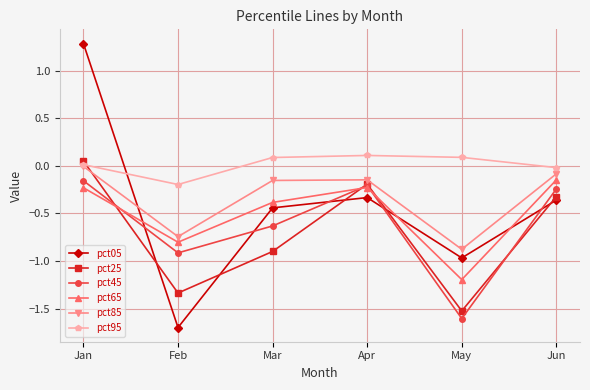

What is the value of the pct45 point at the 3rd from the left?

-0.6